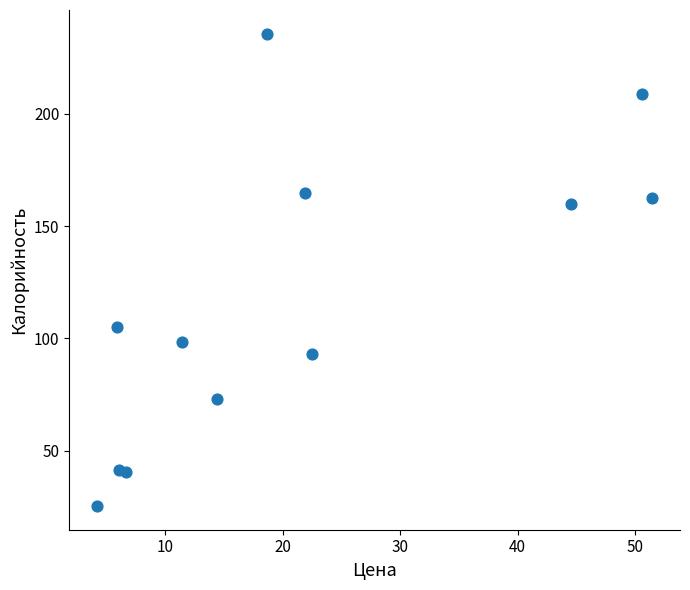

What Y value in the scatter plot is closest to 130?

105.2